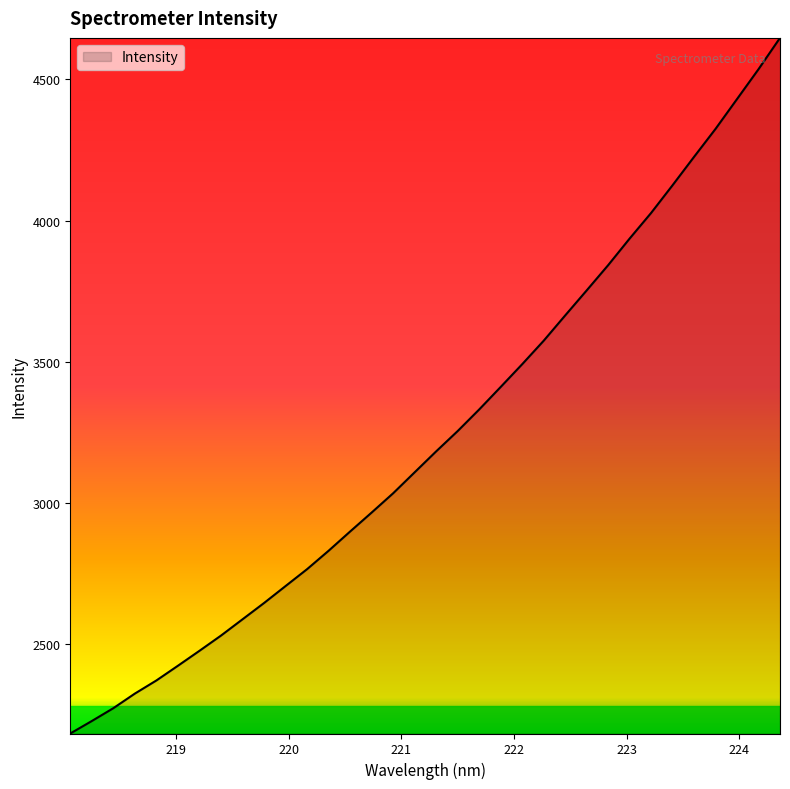

What is the minimum value shown in the chart?

2184.2